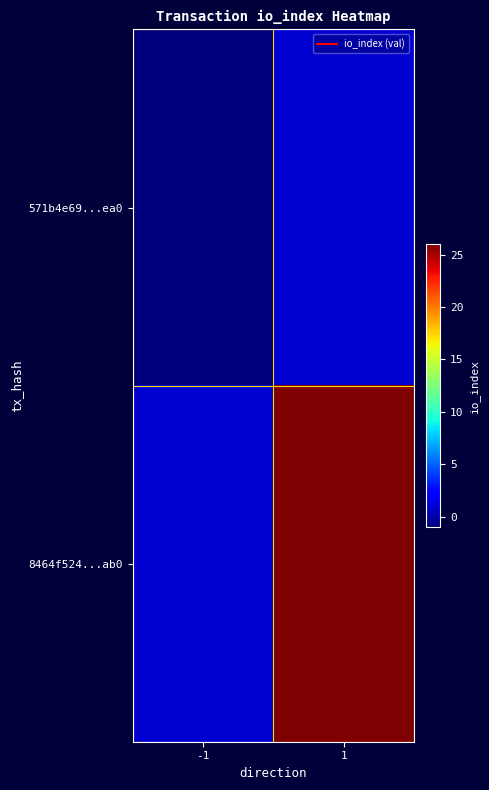

Between -1 and 1, which series saw the biggest shift?

8464f524...ab0